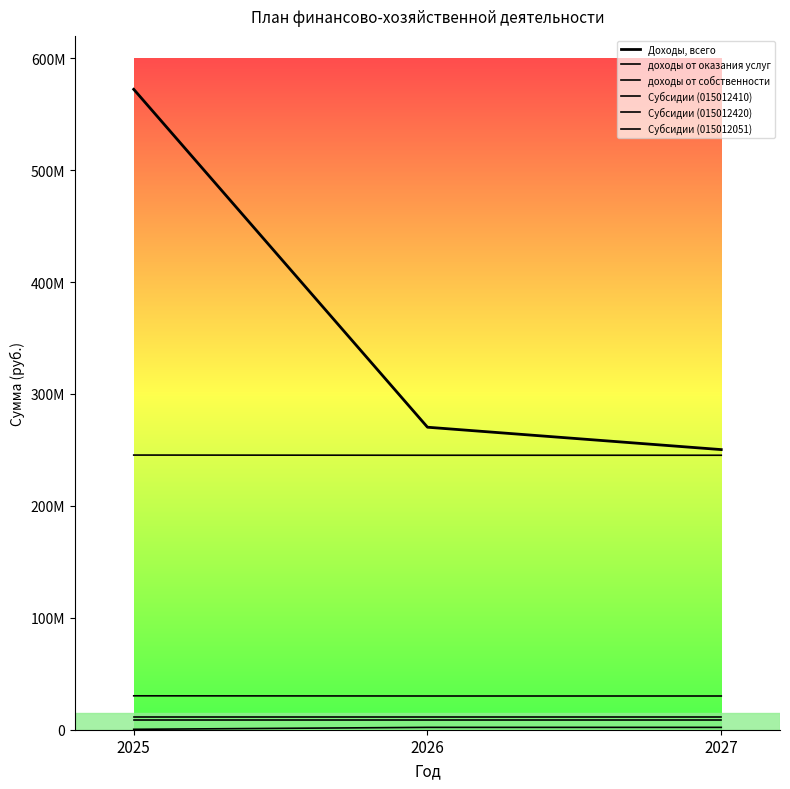

Which has a higher value, 2027 or 2025?

2025